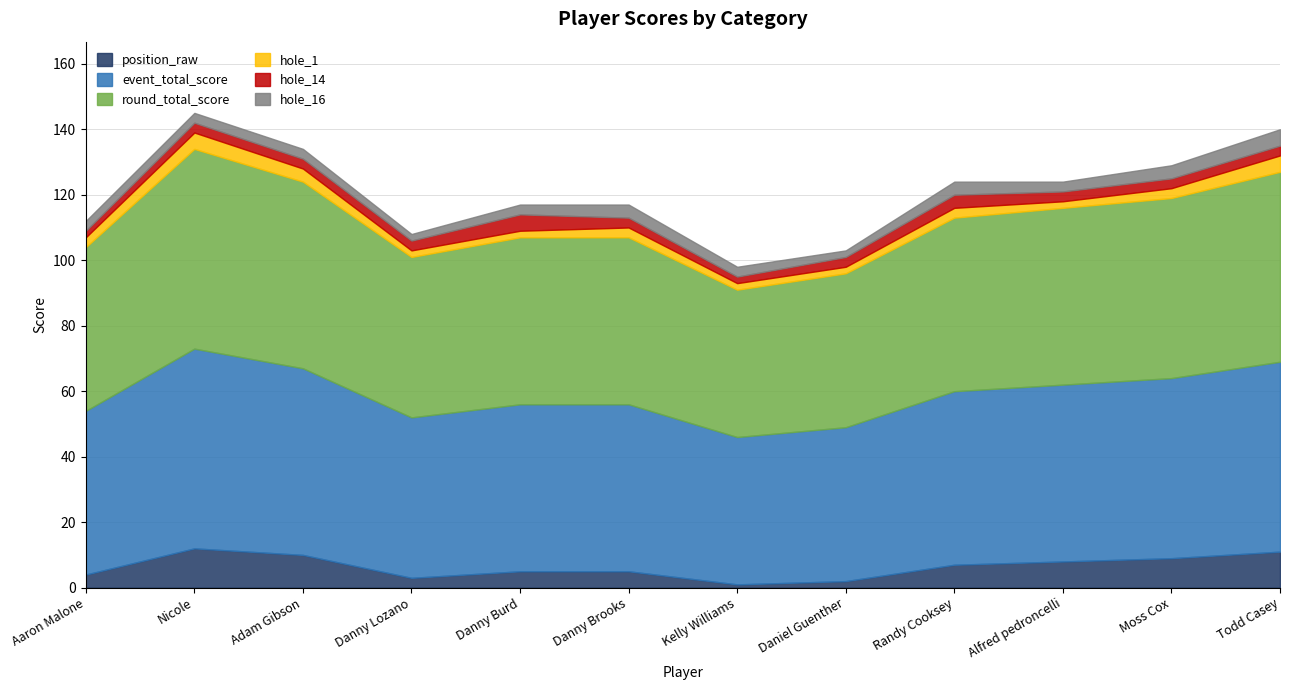

Reading right to left, extract all data points from this chart.

position_raw: Todd Casey=11	Moss Cox=9	Alfred pedroncelli=8	Randy Cooksey=7	Daniel Guenther=2	Kelly Williams=1	Danny Brooks=5	Danny Burd=5	Danny Lozano=3	Adam Gibson=10	Nicole=12	Aaron Malone=4
event_total_score: Todd Casey=58	Moss Cox=55	Alfred pedroncelli=54	Randy Cooksey=53	Daniel Guenther=47	Kelly Williams=45	Danny Brooks=51	Danny Burd=51	Danny Lozano=49	Adam Gibson=57	Nicole=61	Aaron Malone=50
round_total_score: Todd Casey=58	Moss Cox=55	Alfred pedroncelli=54	Randy Cooksey=53	Daniel Guenther=47	Kelly Williams=45	Danny Brooks=51	Danny Burd=51	Danny Lozano=49	Adam Gibson=57	Nicole=61	Aaron Malone=50
hole_1: Todd Casey=5	Moss Cox=3	Alfred pedroncelli=2	Randy Cooksey=3	Daniel Guenther=2	Kelly Williams=2	Danny Brooks=3	Danny Burd=2	Danny Lozano=2	Adam Gibson=4	Nicole=5	Aaron Malone=3
hole_14: Todd Casey=3	Moss Cox=3	Alfred pedroncelli=3	Randy Cooksey=4	Daniel Guenther=3	Kelly Williams=2	Danny Brooks=3	Danny Burd=5	Danny Lozano=3	Adam Gibson=3	Nicole=3	Aaron Malone=2
hole_16: Todd Casey=5	Moss Cox=4	Alfred pedroncelli=3	Randy Cooksey=4	Daniel Guenther=2	Kelly Williams=3	Danny Brooks=4	Danny Burd=3	Danny Lozano=2	Adam Gibson=3	Nicole=3	Aaron Malone=3